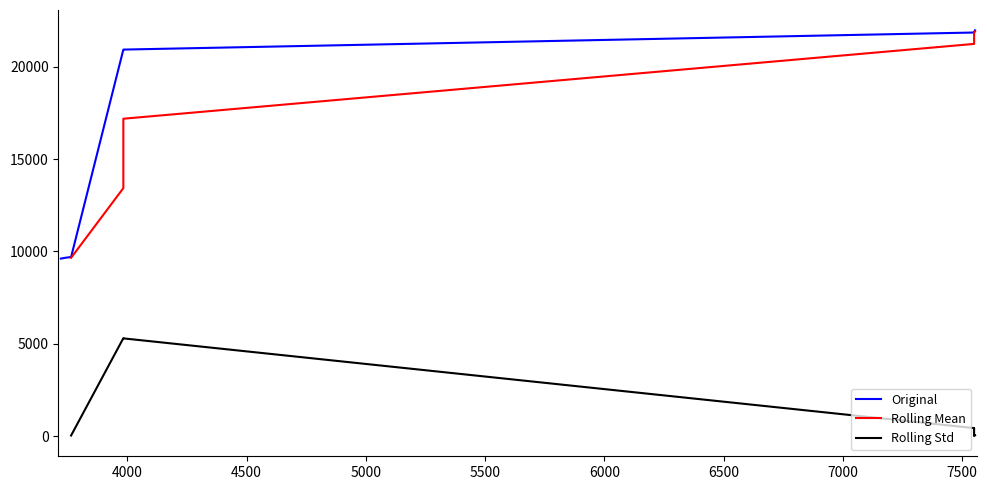

How many values in the Original series exceed 21858?

4